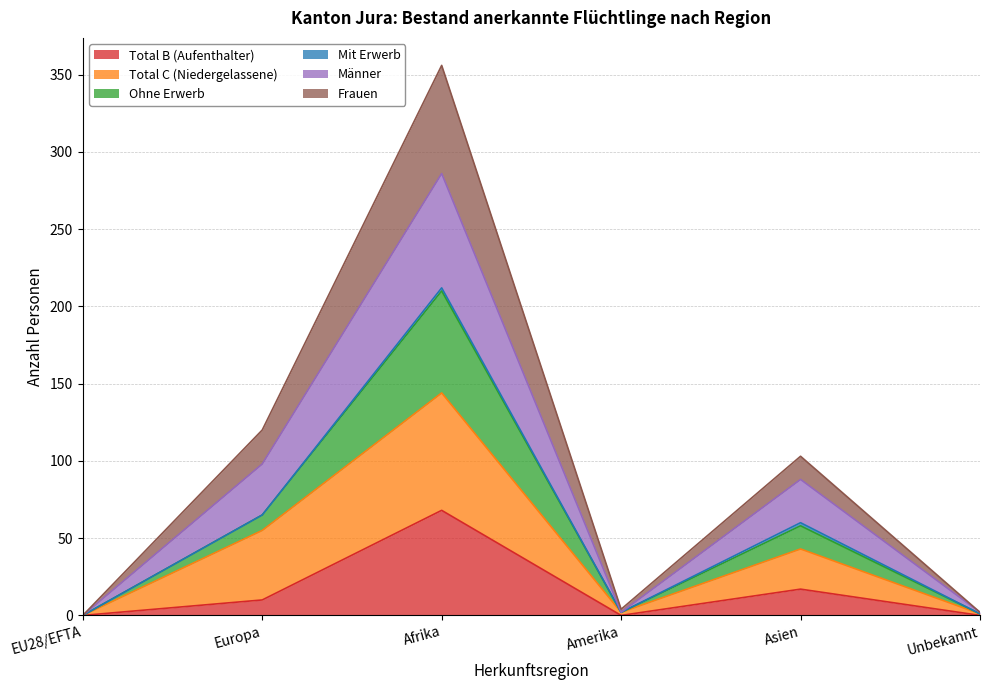

At which category is the sum across all series the highest?

Afrika